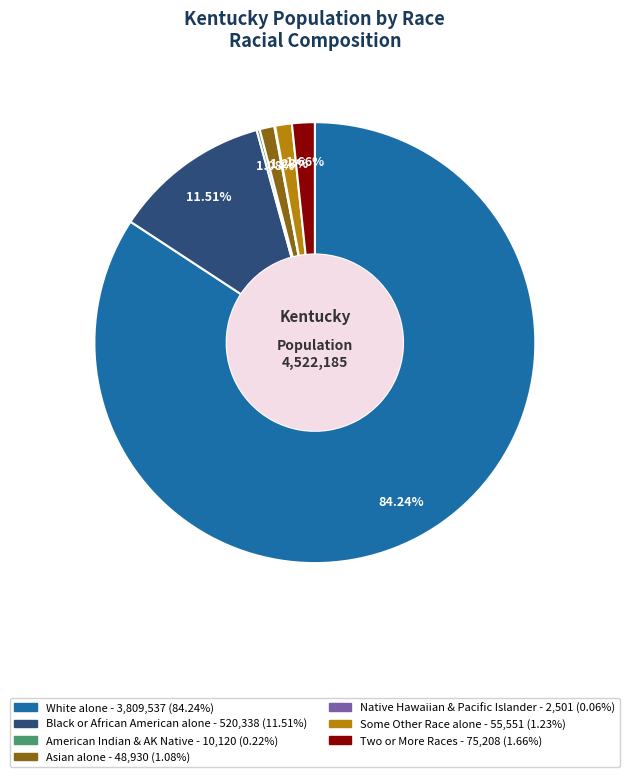

Does any single category account for the majority?

Yes